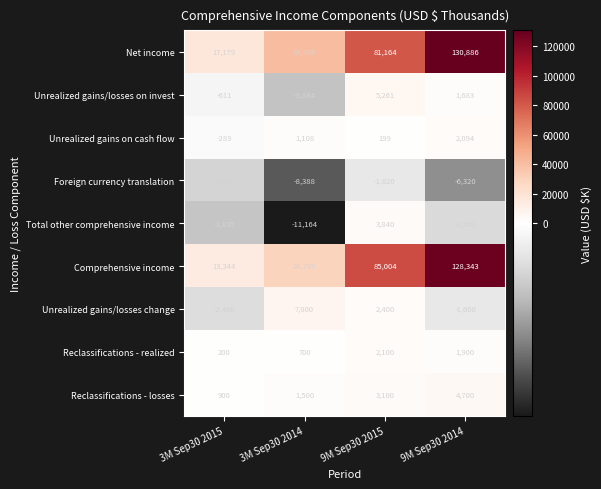

List the series in order of their peak value, highest first.

Net income, Comprehensive income, Unrealized gains/losses change, Unrealized gains/losses on invest, Reclassifications - losses, Total other comprehensive income, Reclassifications - realized, Unrealized gains on cash flow, Foreign currency translation